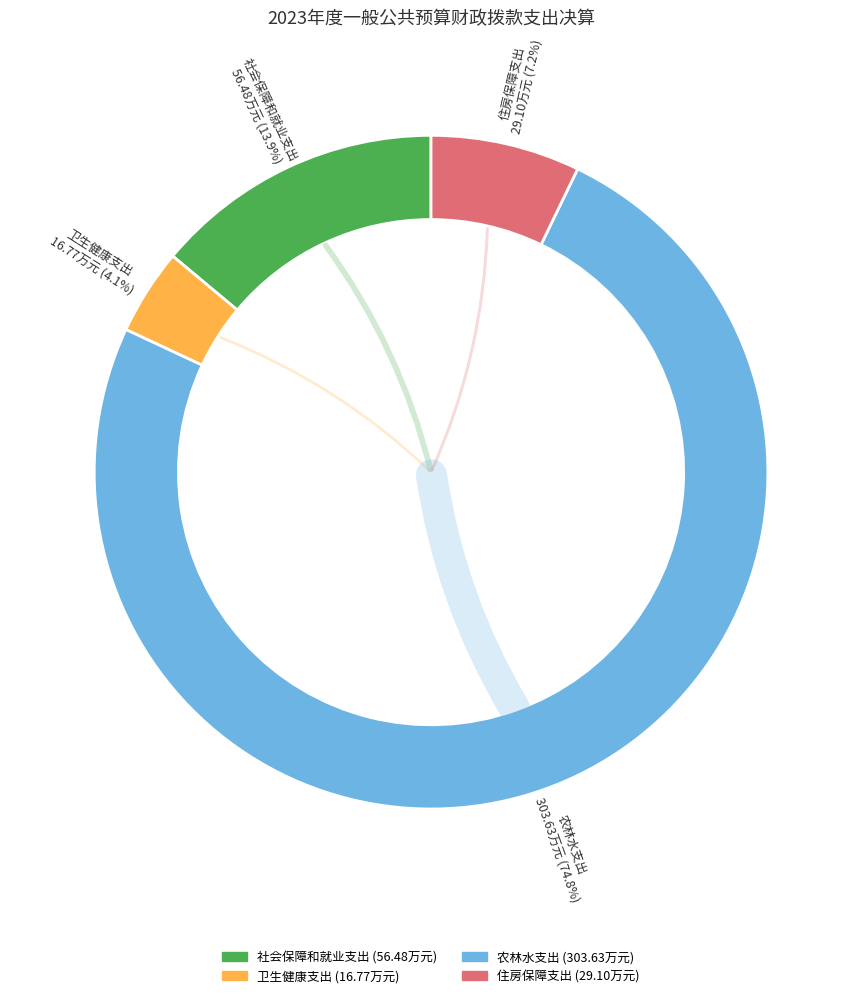

To the nearest percent, what is the combined percentage of 卫生健康支出 and 住房保障支出?

11%